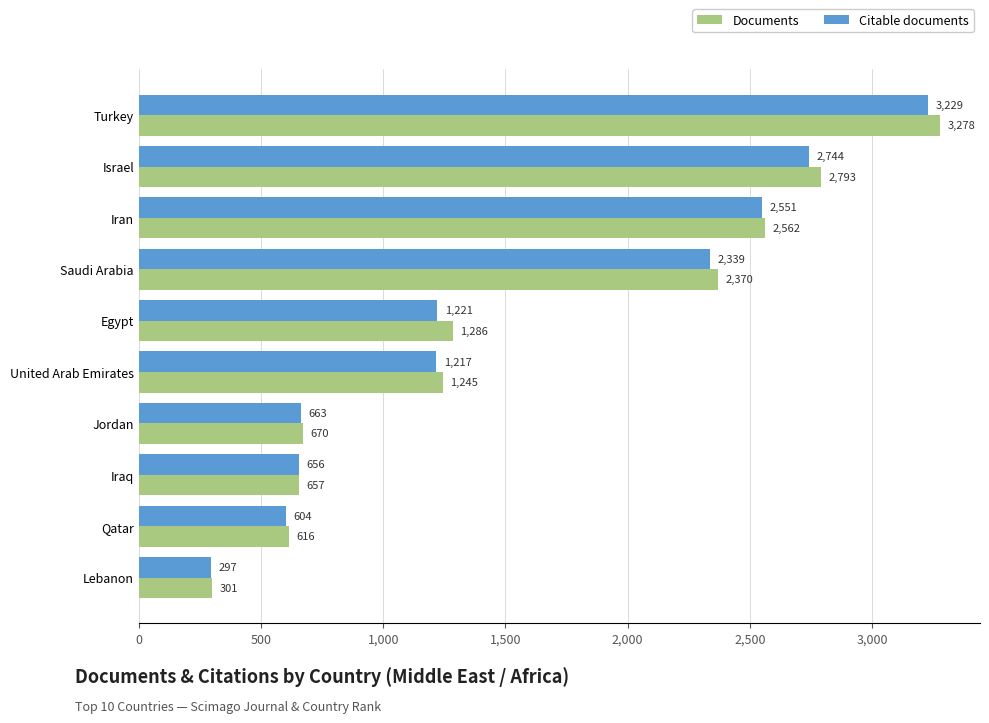

Is it true that Citable documents equals 3989 at Saudi Arabia?

False